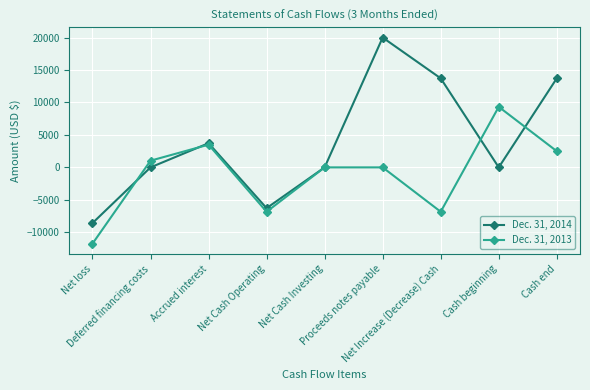

Count the Dec. 31, 2014 values in the range 0 to 13718.

6